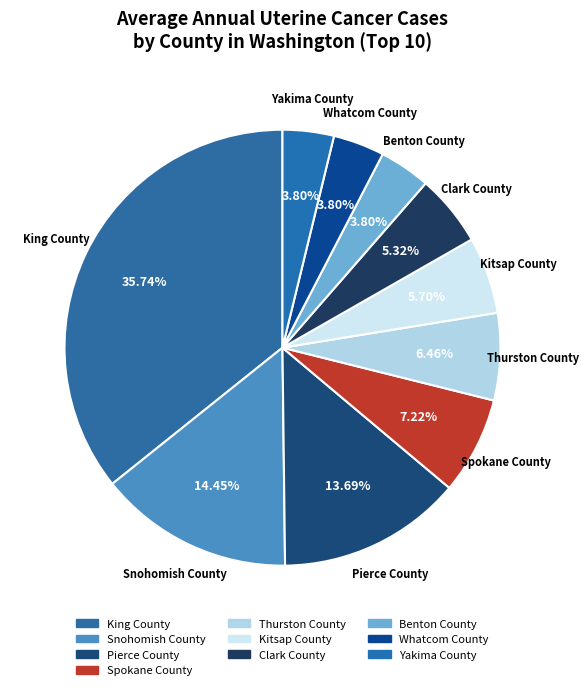

Between Thurston County and Whatcom County, which is larger?

Thurston County